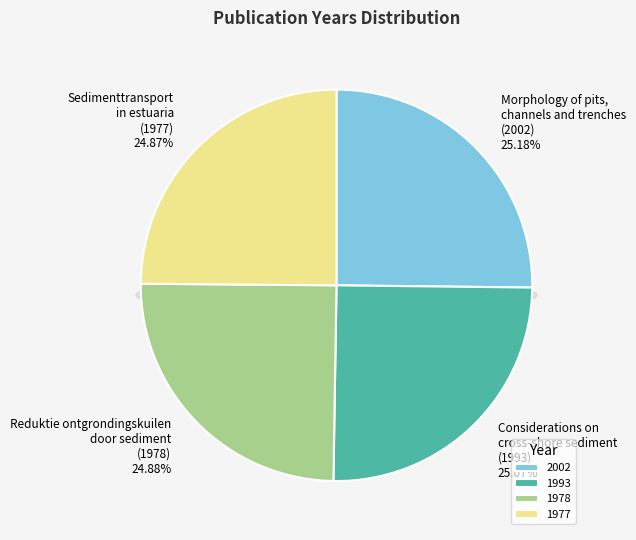

To the nearest percent, what is the average slice percentage?

25%